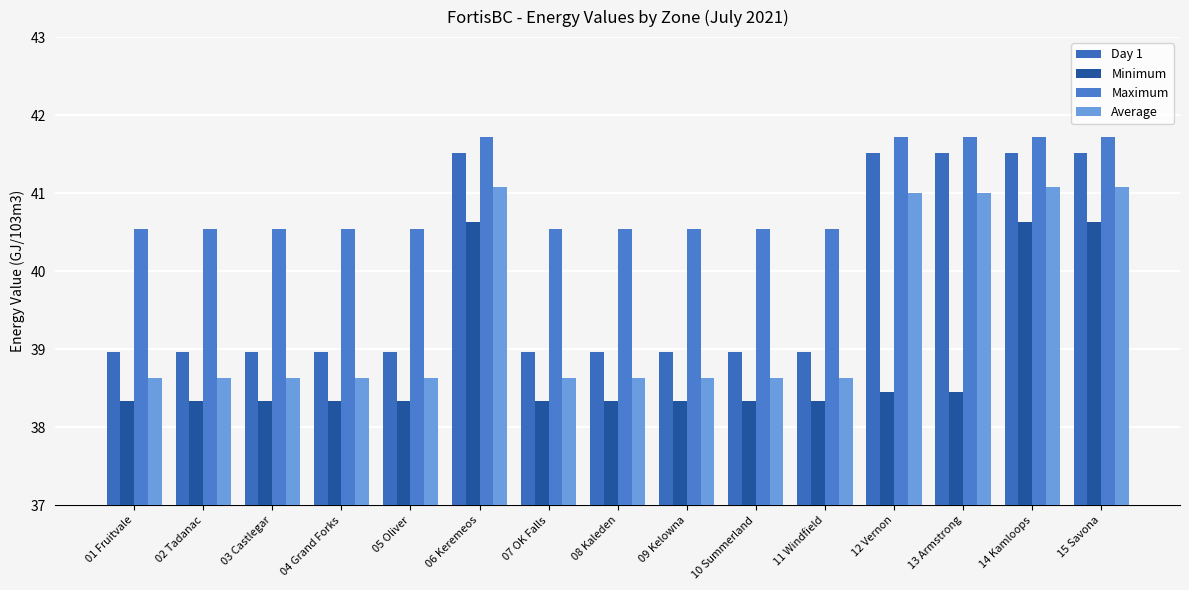

At which label does Minimum reach its minimum?

01 Fruitvale